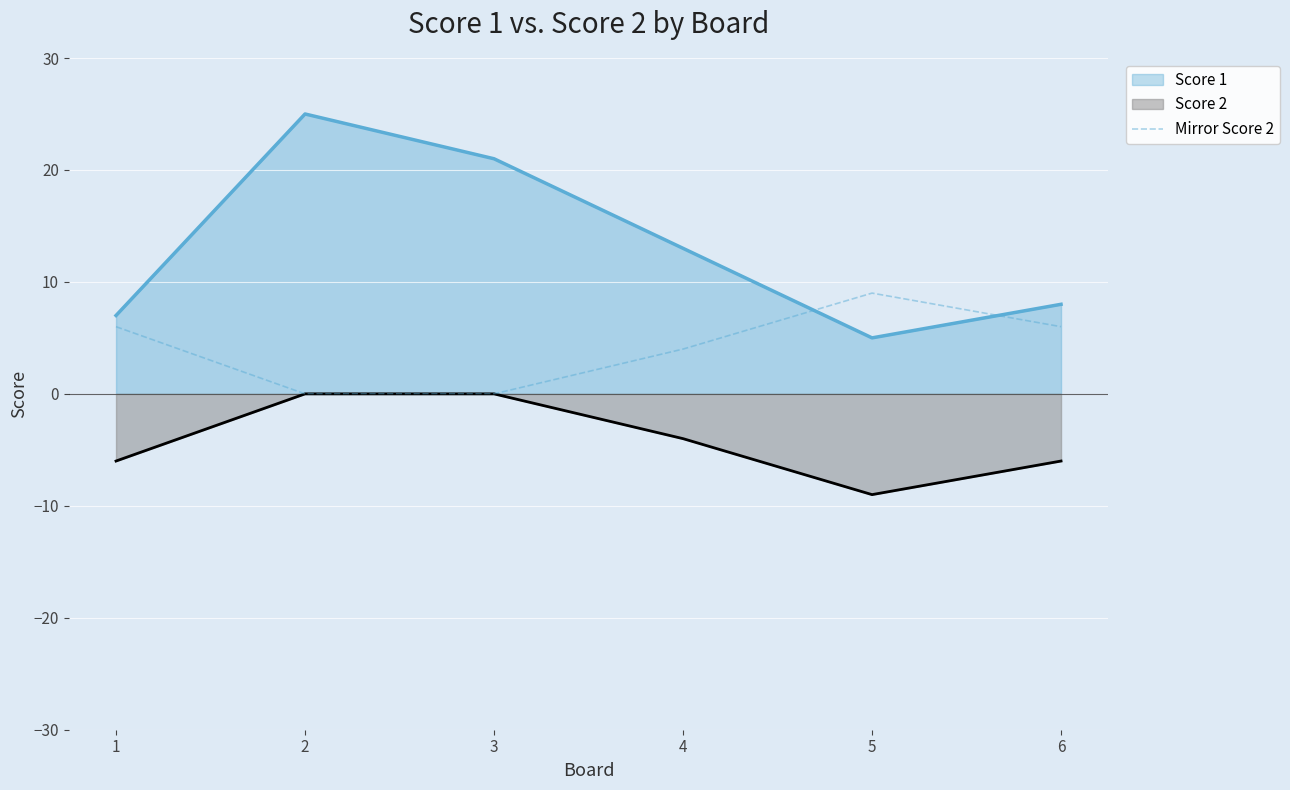

Is it true that the value at 2 is 6?

False